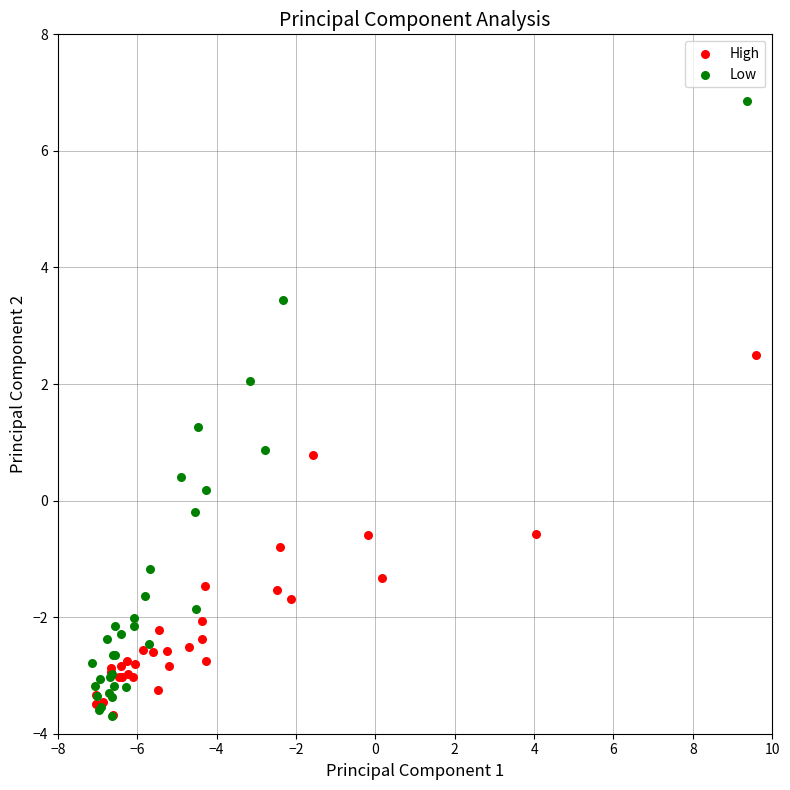

Which series contains the highest Y value?

Low